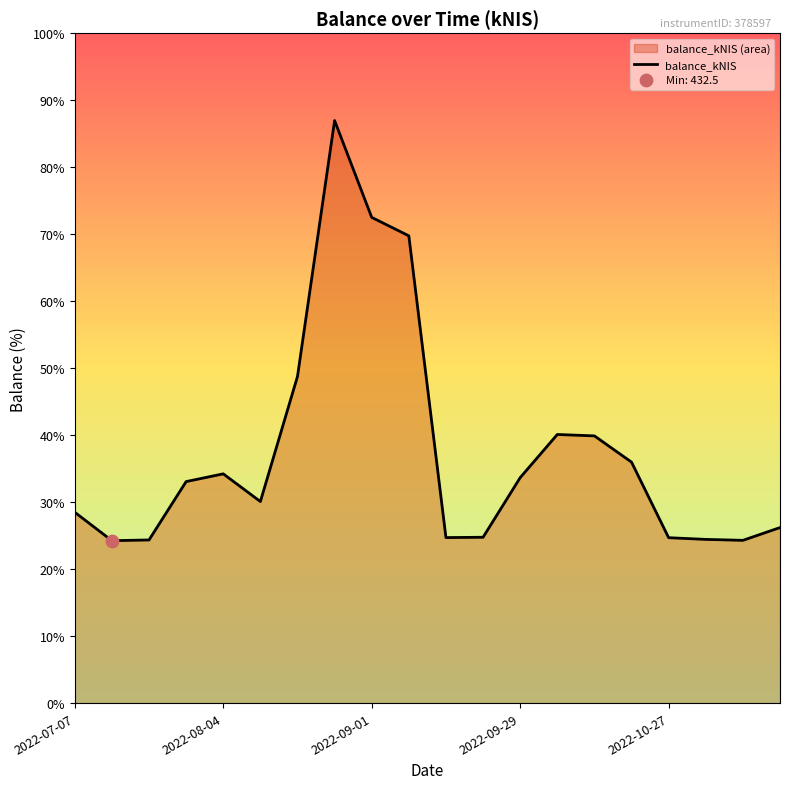

What is the ratio of the value at 5 to the value at 12?

0.9